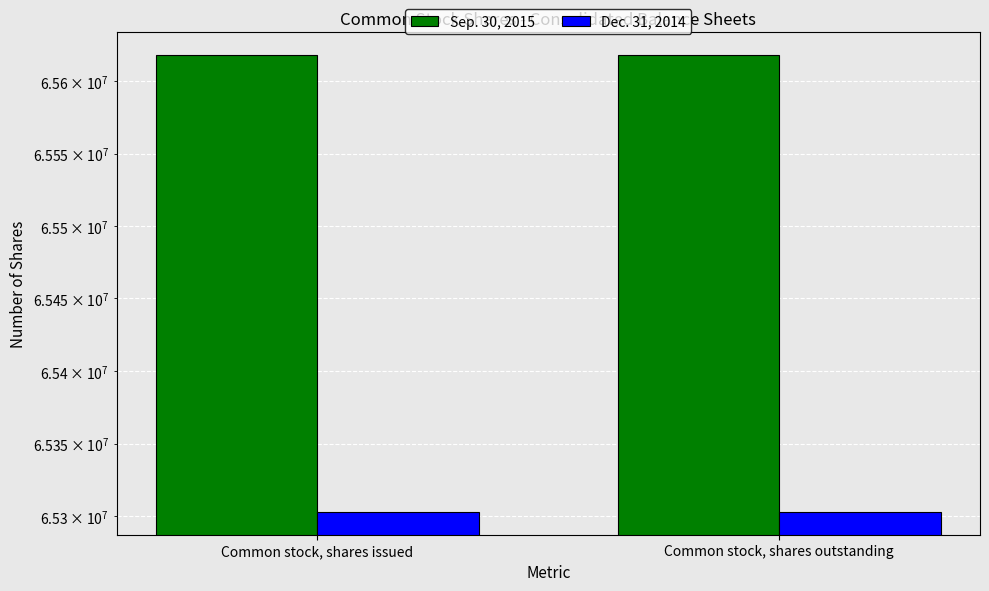

Rank the categories by Sep. 30, 2015 value from lowest to highest.

Common stock, shares issued, Common stock, shares outstanding